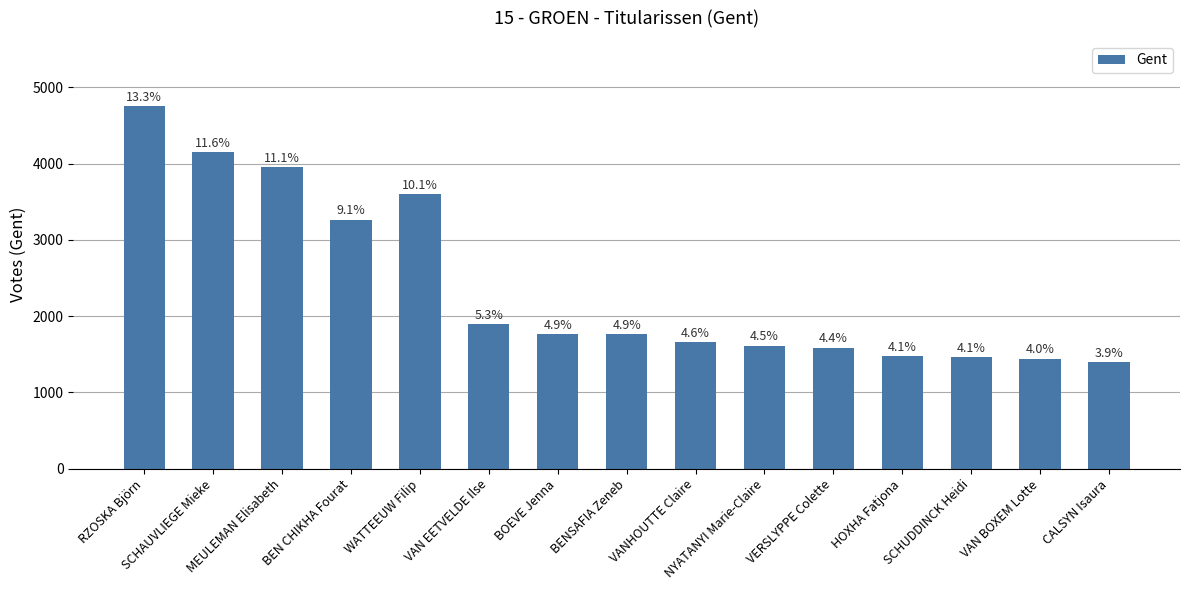

What is the sum of all values?

35765